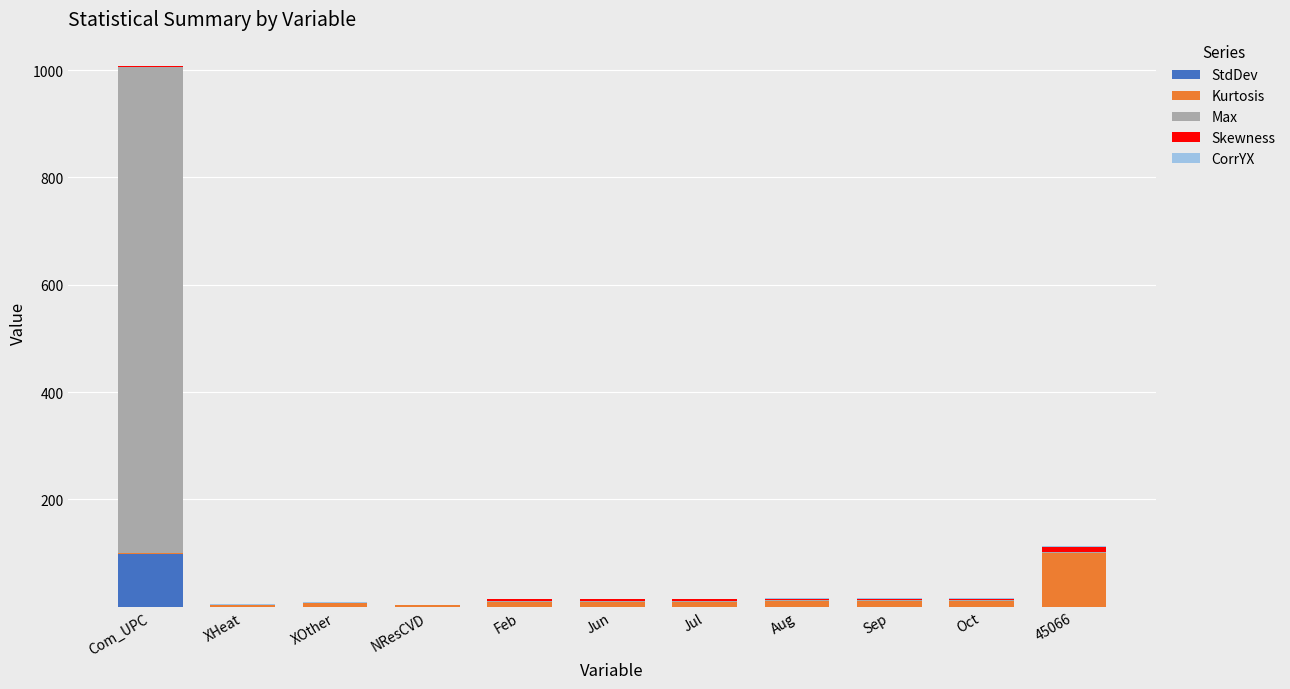

What is the highest value of the StdDev series?

97.7